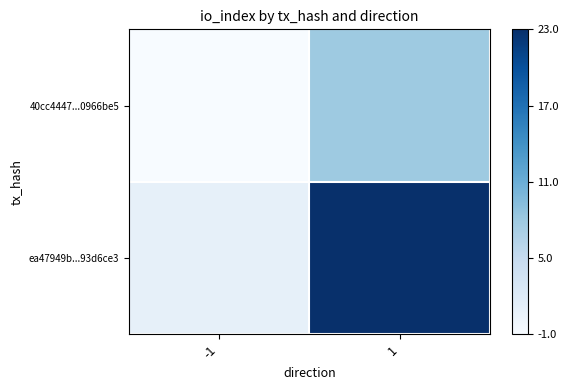

How many data points does each series have?

2